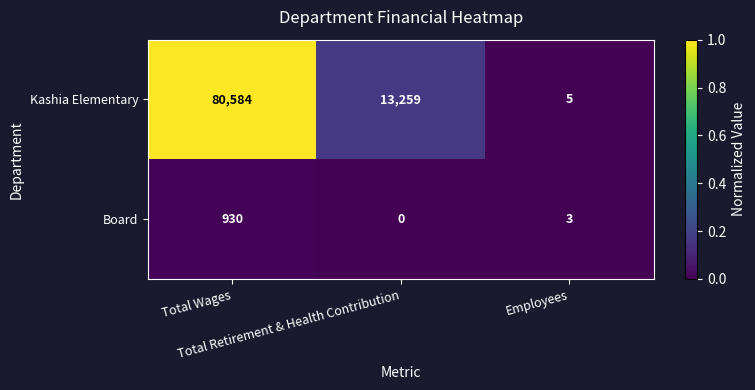

What is the total value across all series at Total Retirement & Health Contribution?

13259